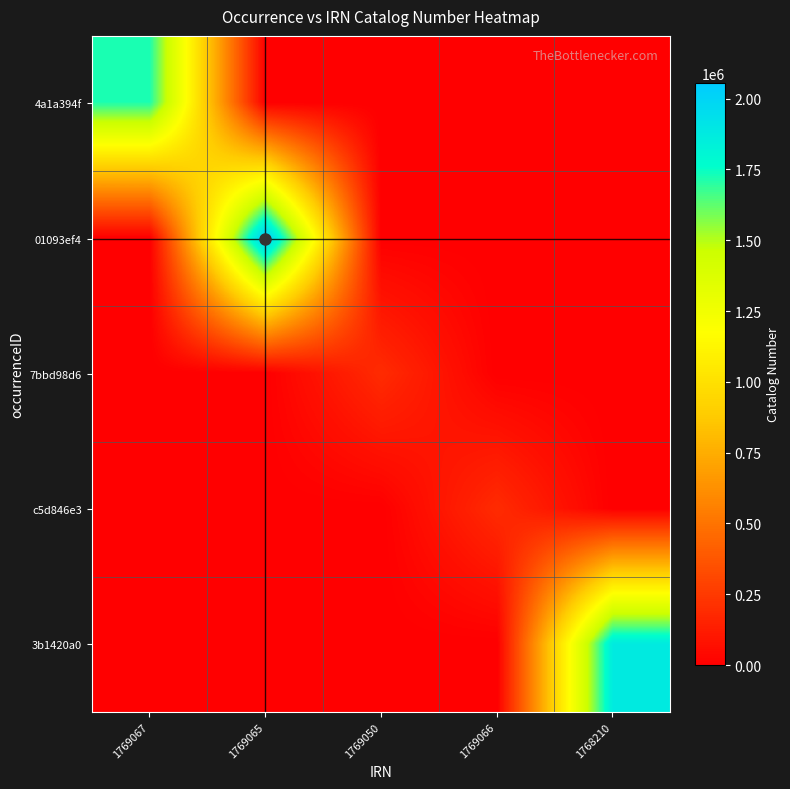

What is the maximum value shown in the chart?

2055883